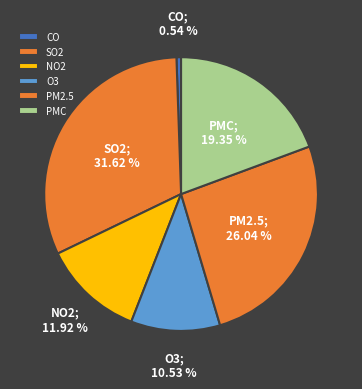

The CO slice represents 13% of the pie. True or false?

False